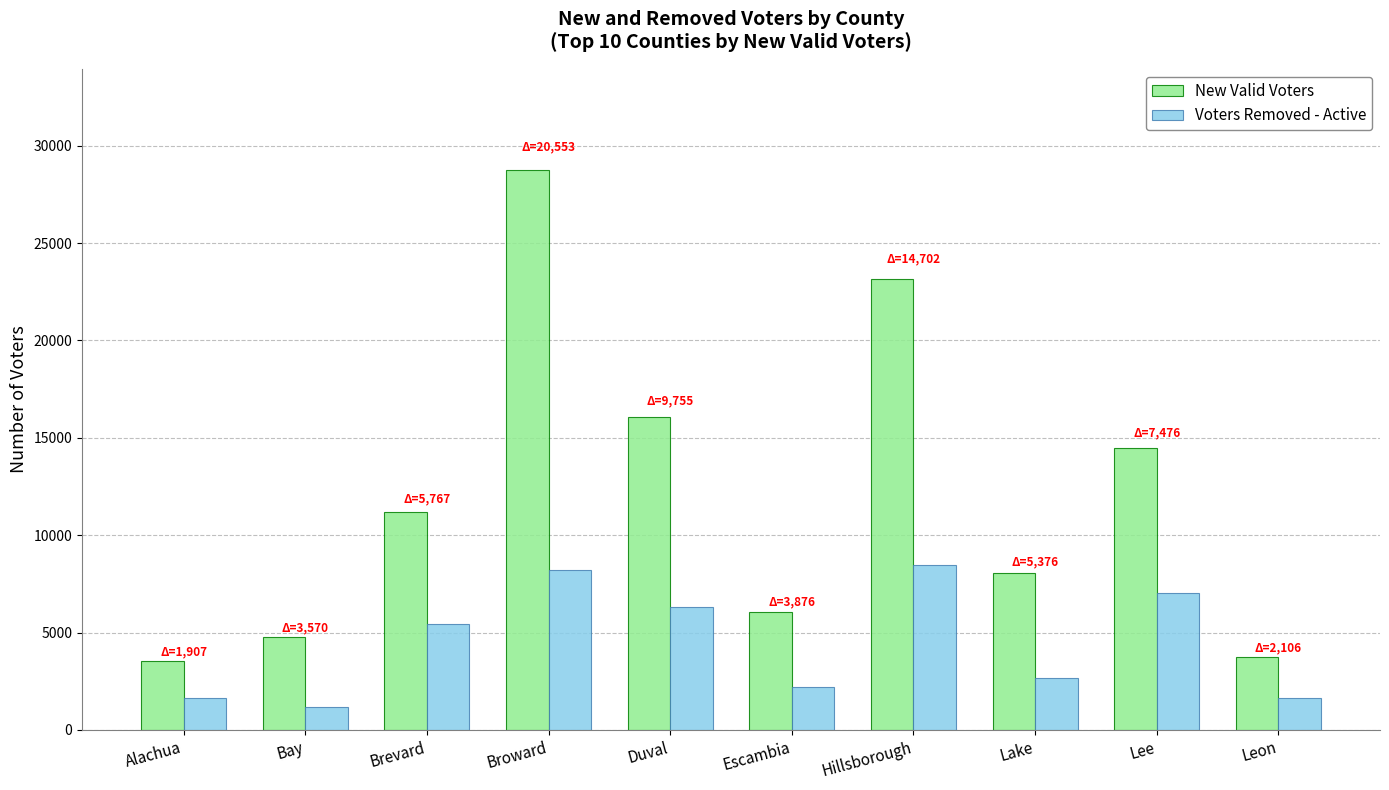

Which category has the highest value across all series?

Broward